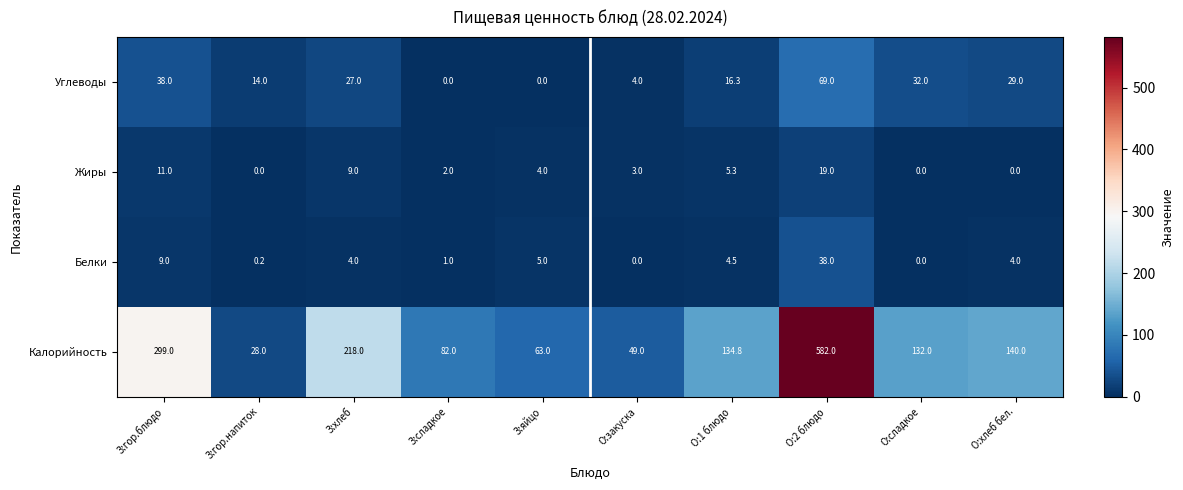

Where does the Калорийность series first go above 134?

З:гор.блюдо